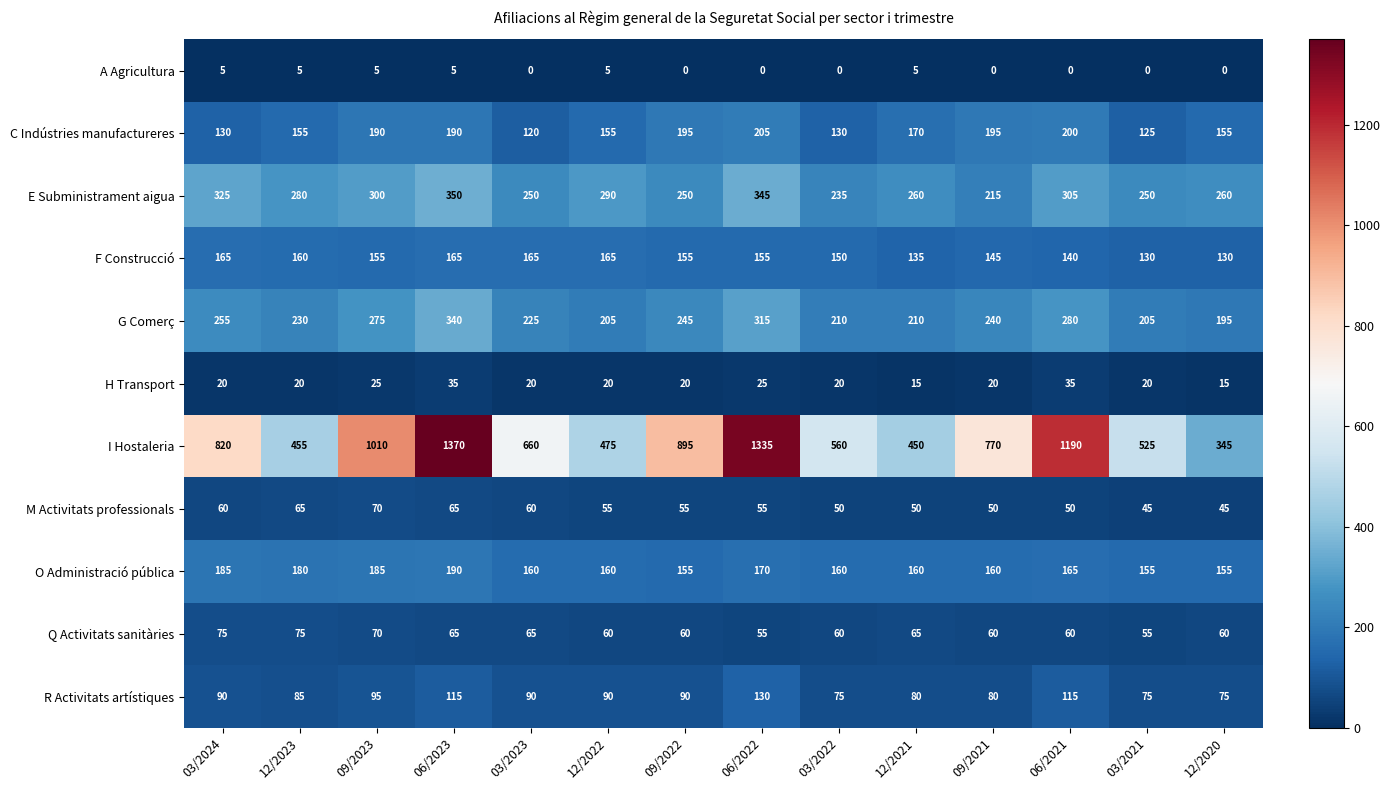

What is the difference between the highest and lowest values at 09/2023?

1005